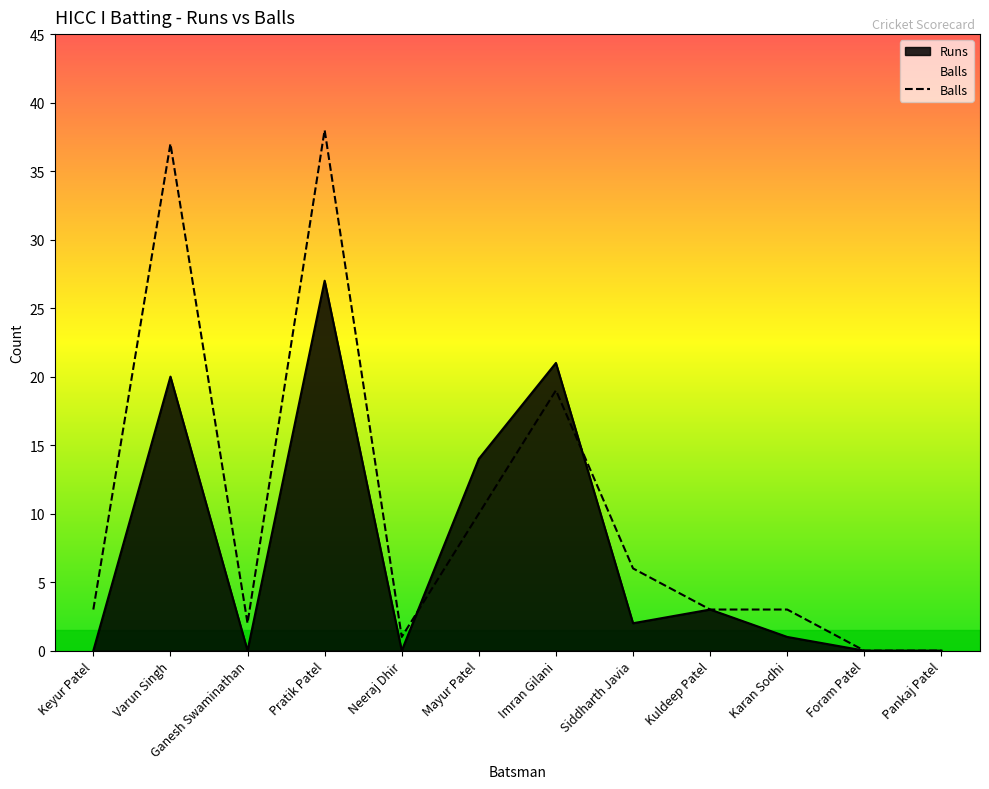

List the series in order of their peak value, lowest first.

Runs, Balls